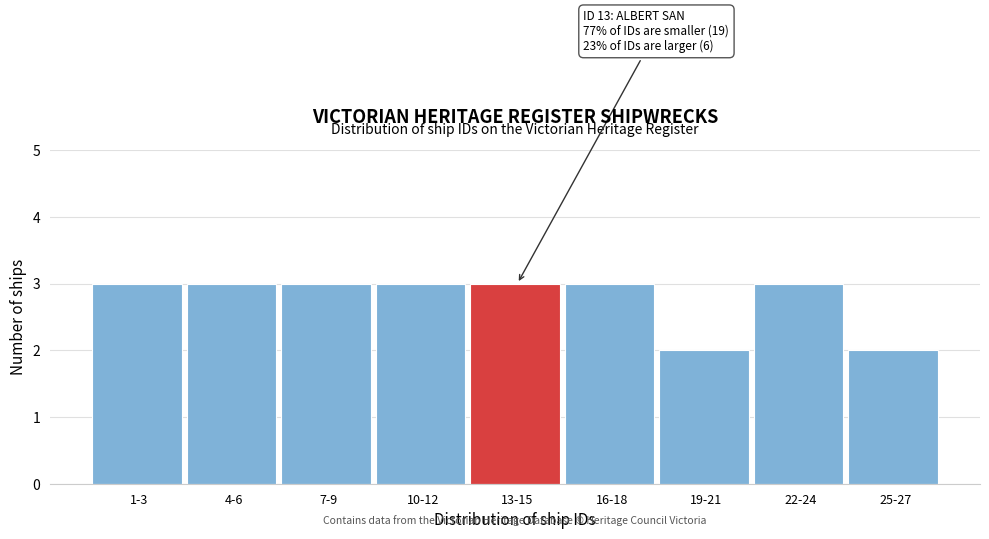

Reading left to right, what are all the values shown in this chart?

1-3=3	4-6=3	7-9=3	10-12=3	13-15=3	16-18=3	19-21=2	22-24=3	25-27=2